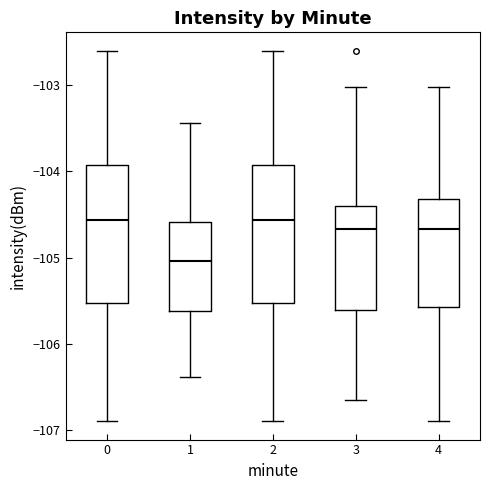

Which box's median line is the lowest?

1